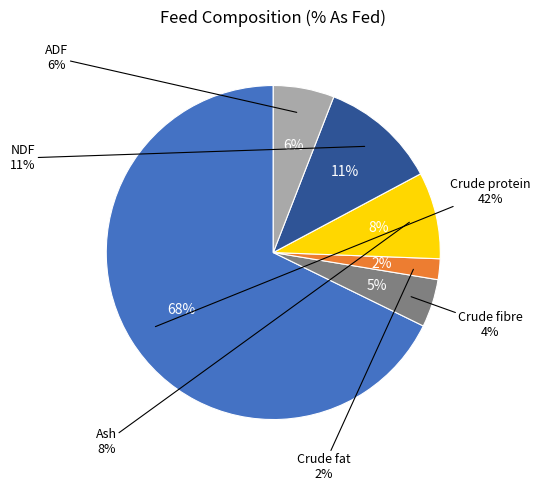

Which slice is the smallest?

Crude fat